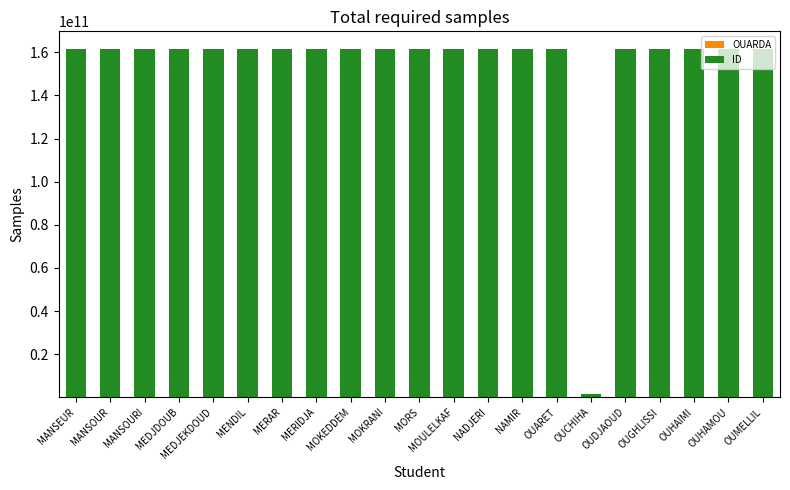

At how many categories does at least one series exceed 98770352907?

20